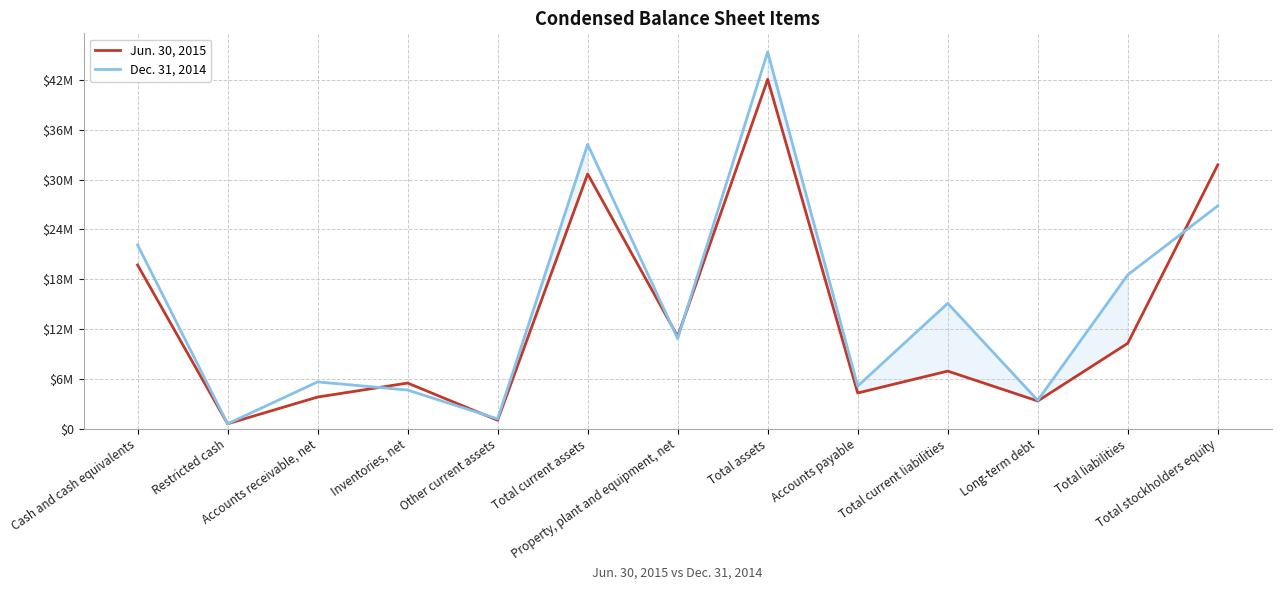

Rank the series by their maximum value, from highest to lowest.

Dec. 31, 2014, Jun. 30, 2015